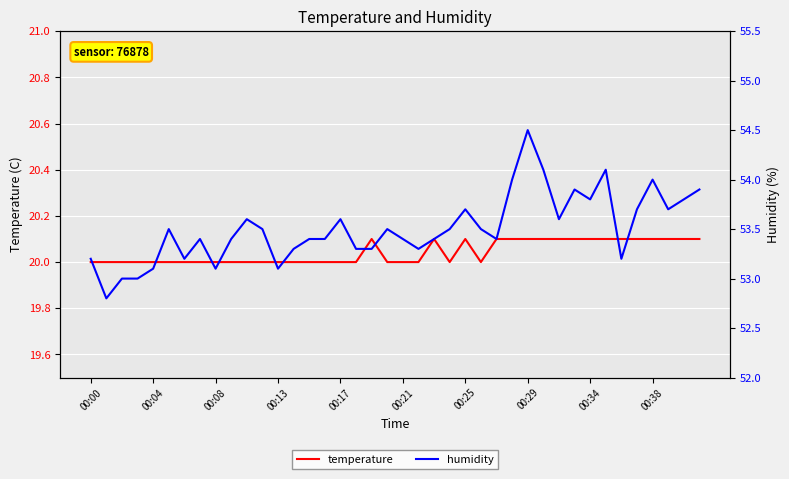

How many lines are shown in the chart?

2